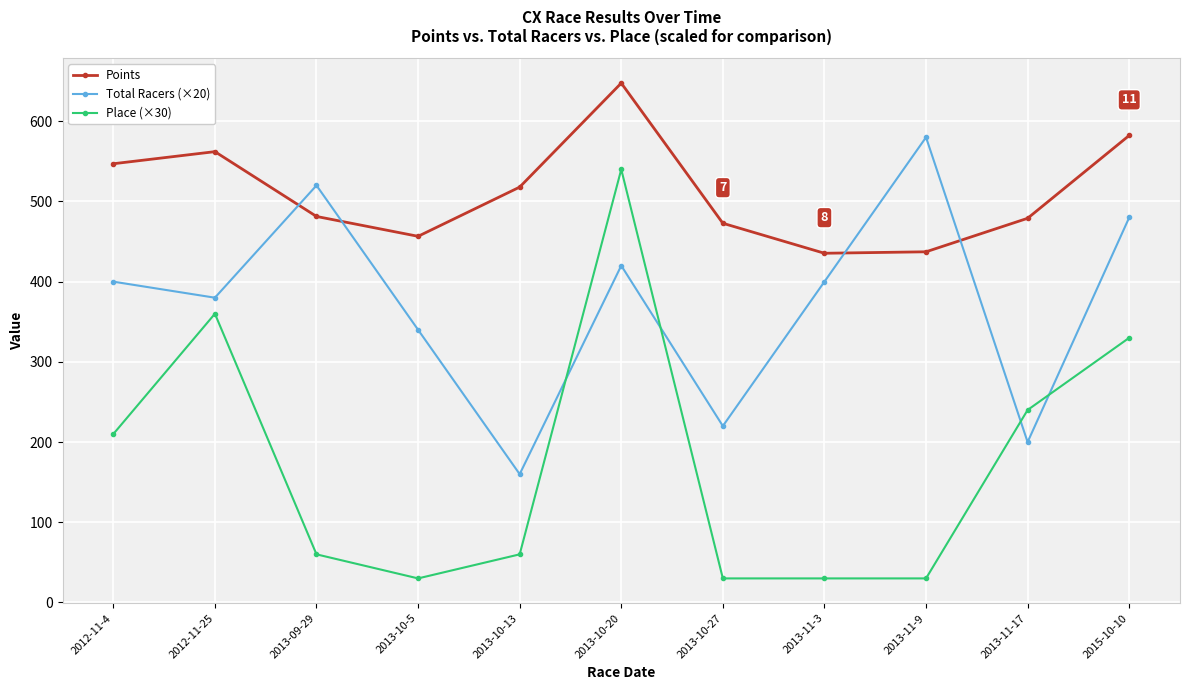

Does the chart have visible grid lines?

Yes